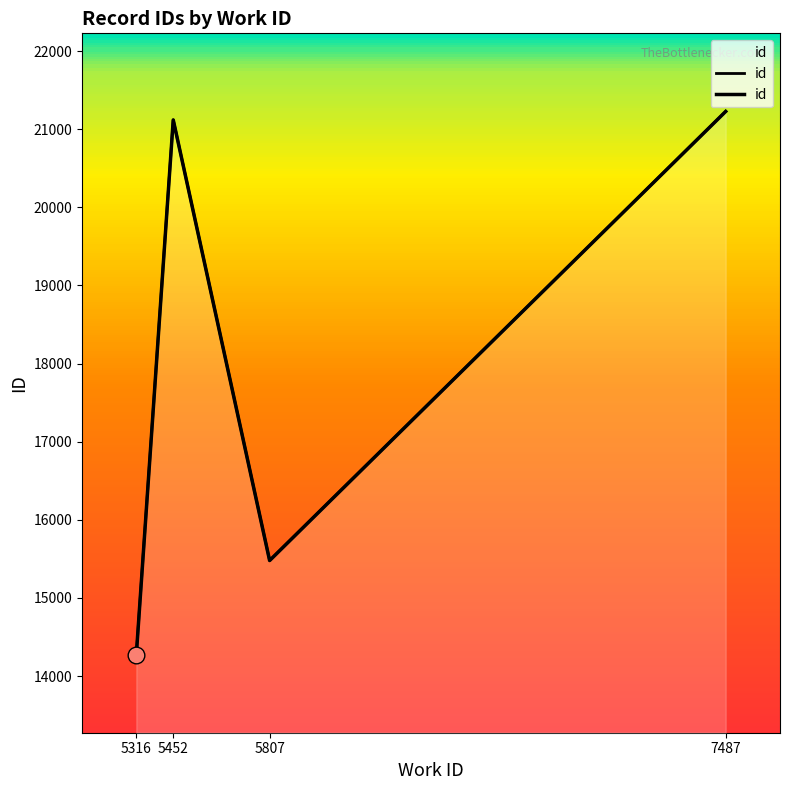

The value at 7487 is 21227.5. True or false?

True